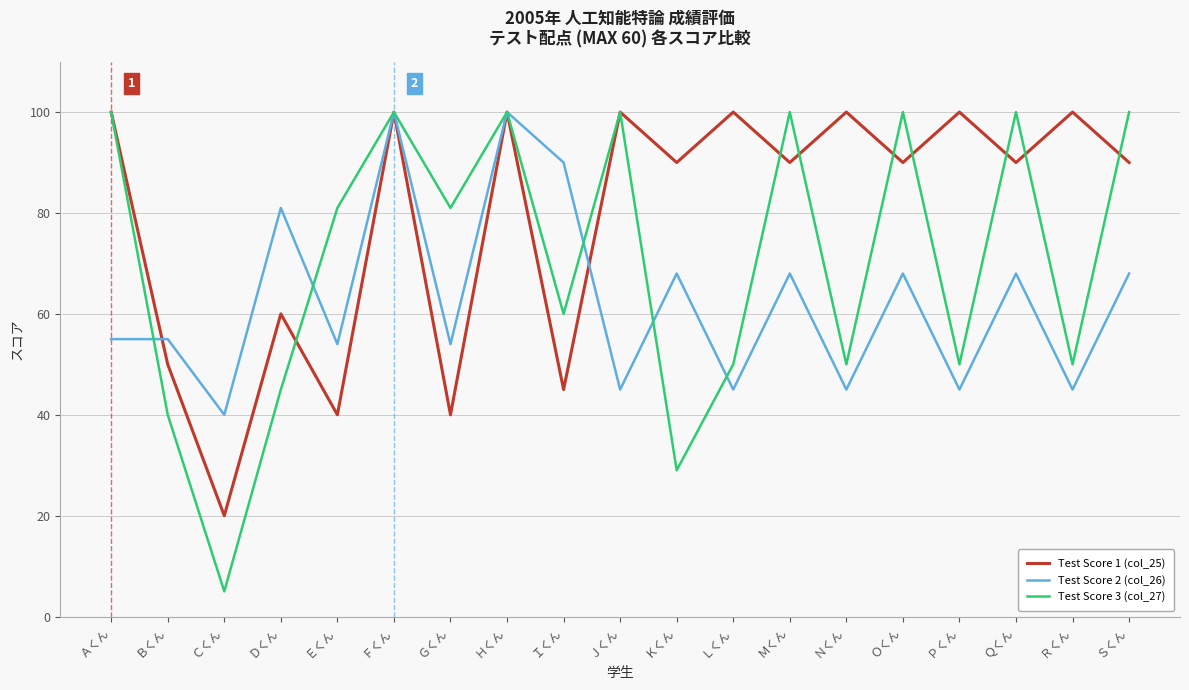

How many series are shown in this chart?

3